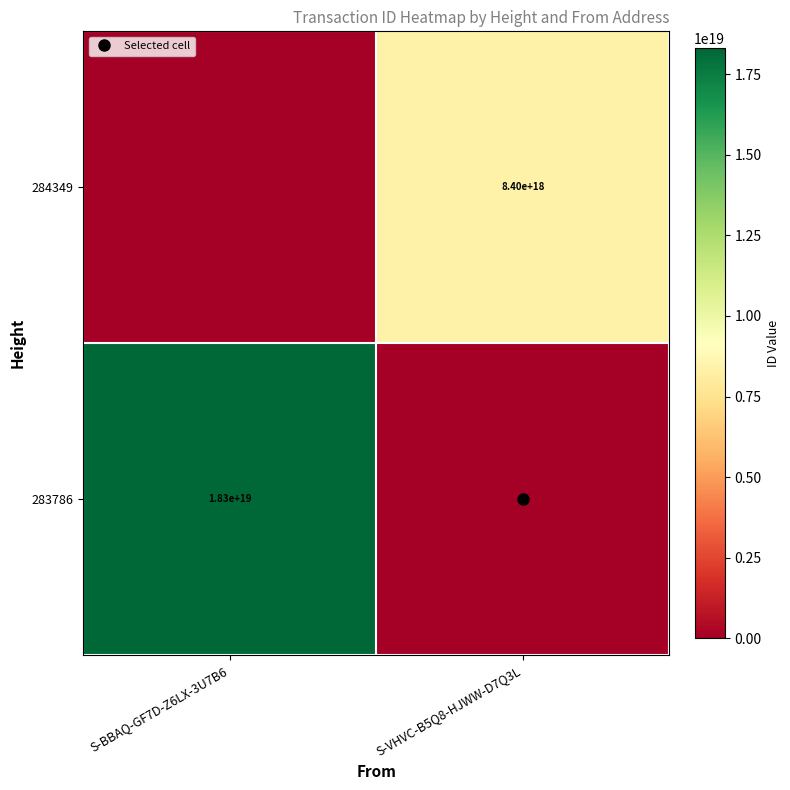

What is the greatest value displayed?

18304361740492154880